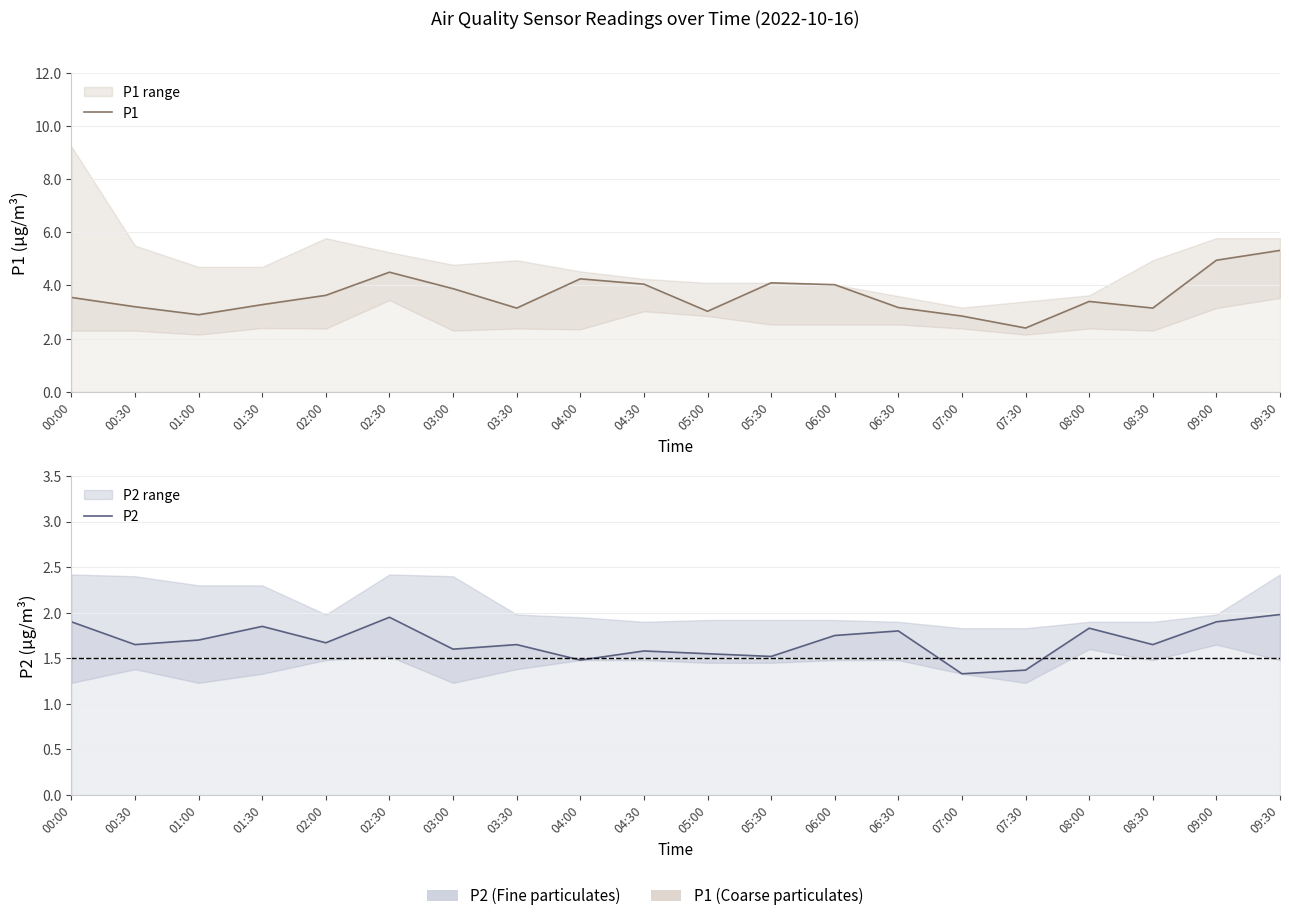

In P2, how many points are lower than both neighbors (excluding endpoints)?

7